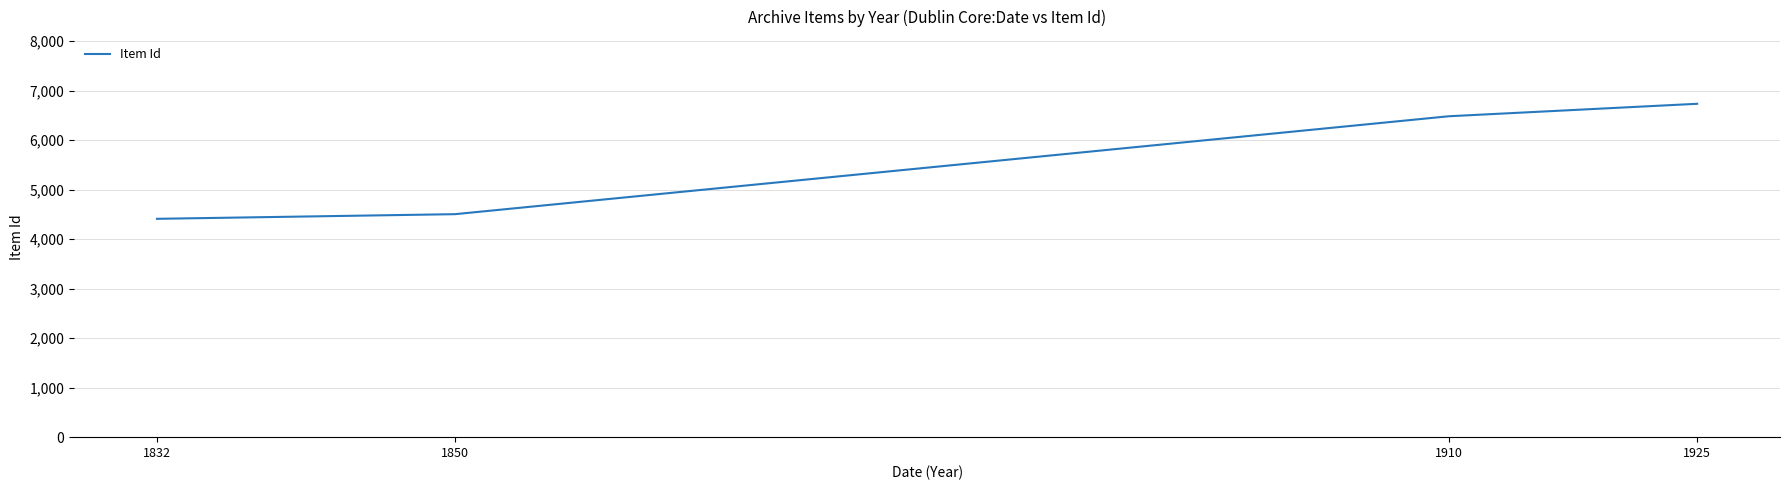

The value at 1925 is 6735. True or false?

True